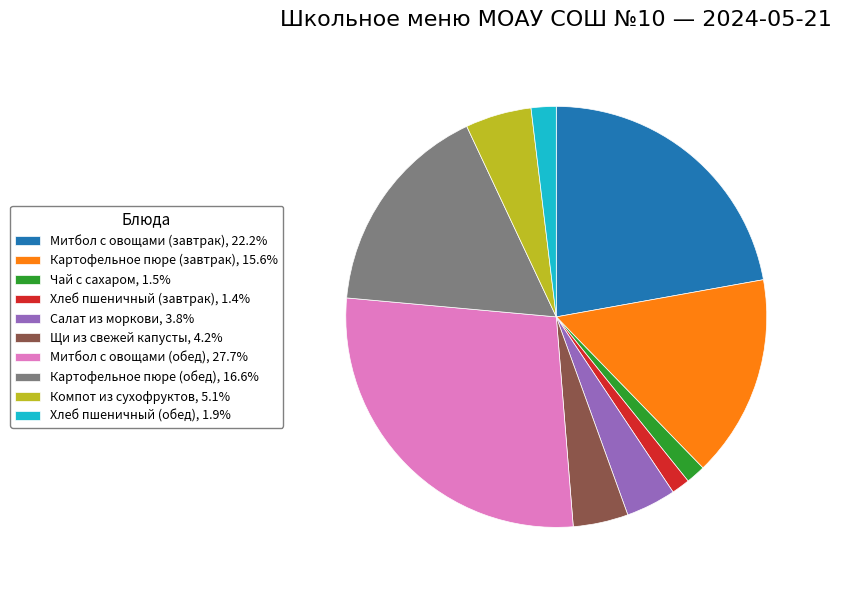

Is the sum of Щи из свежей капусты, 4.2% and Хлеб пшеничный (обед), 1.9% greater than half?

No